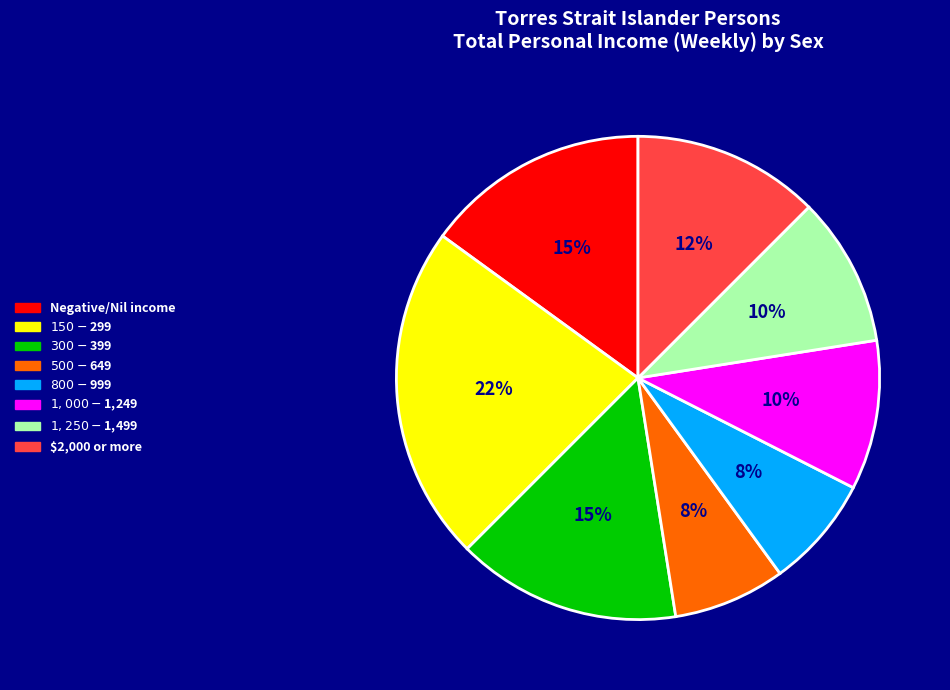

To the nearest percent, what is the average slice percentage?

12%